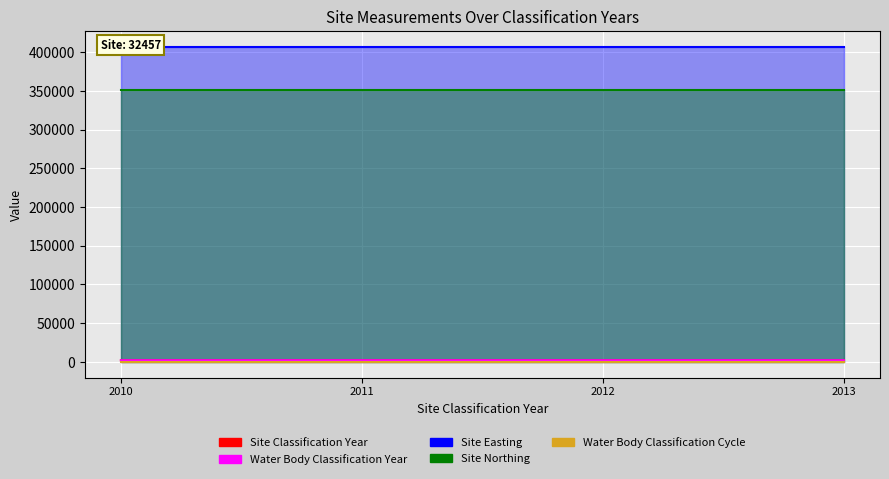

Which series has the largest range (max minus min)?

Site Classification Year